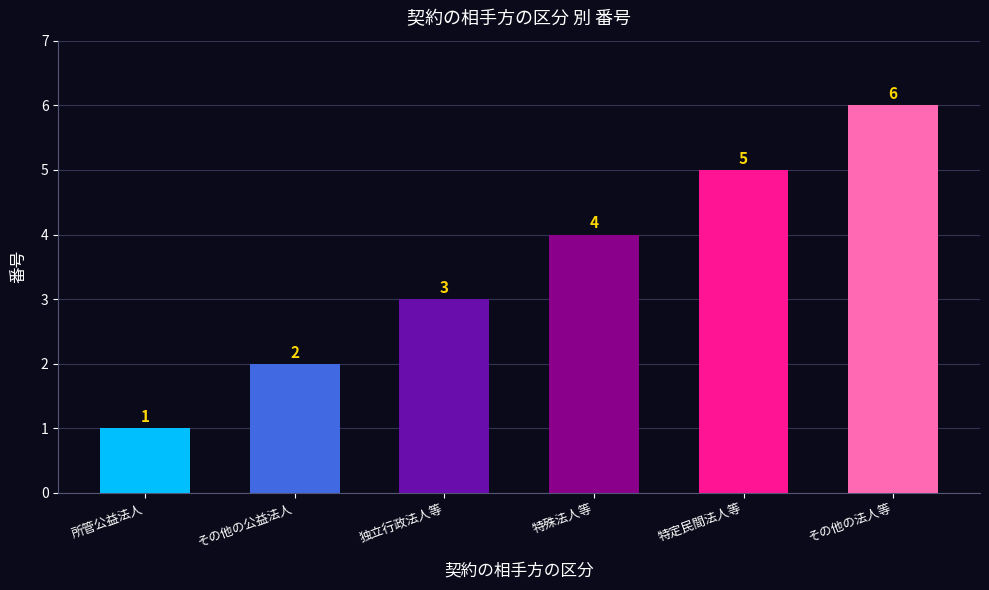

How many values are below 4?

3